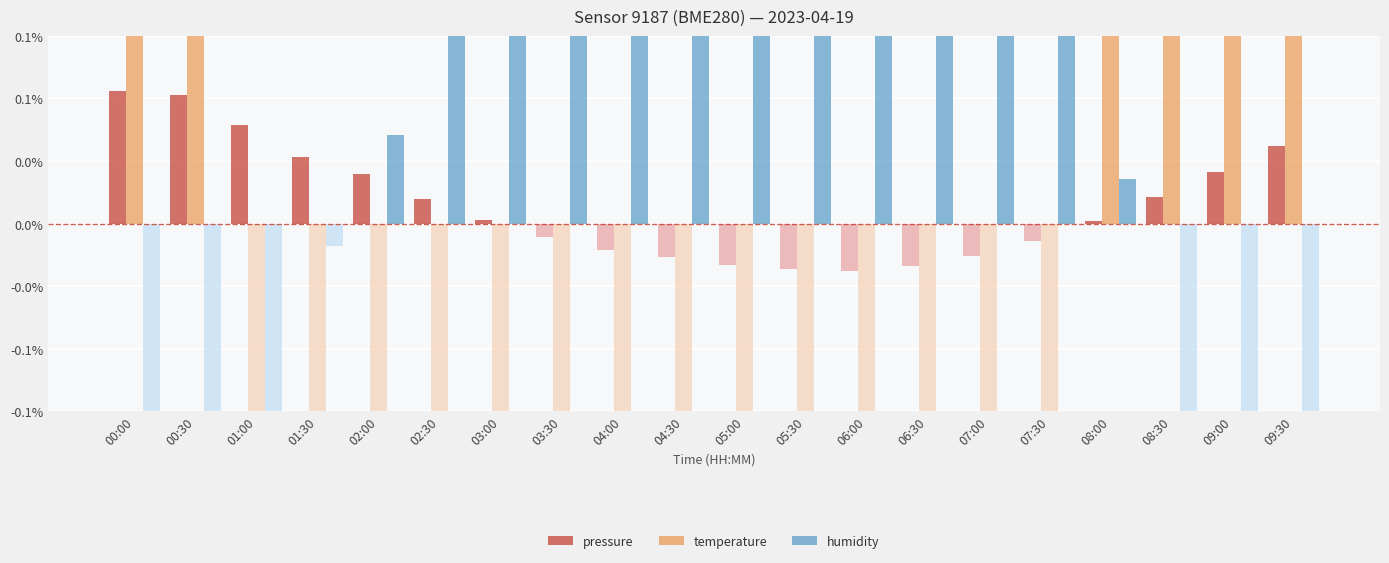

Is it true that pressure equals 0.0 at 03:30?

True